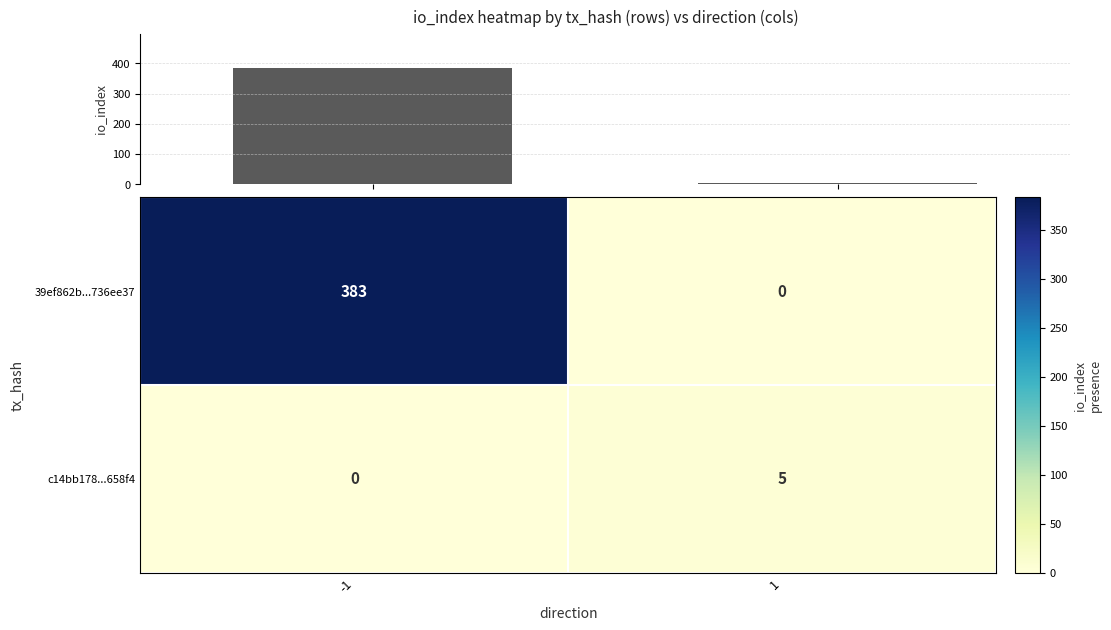

What is the sum of all c14bb178...658f4 values?

5